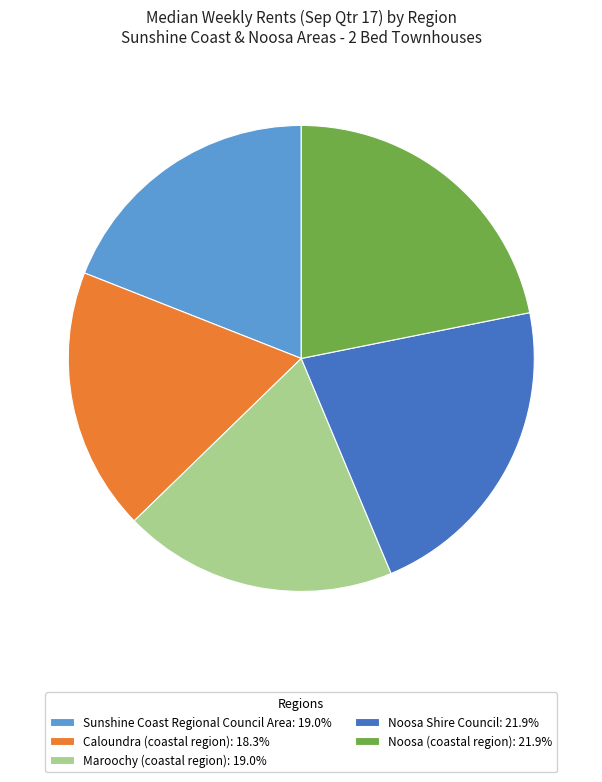

Is there a majority slice in this chart?

No